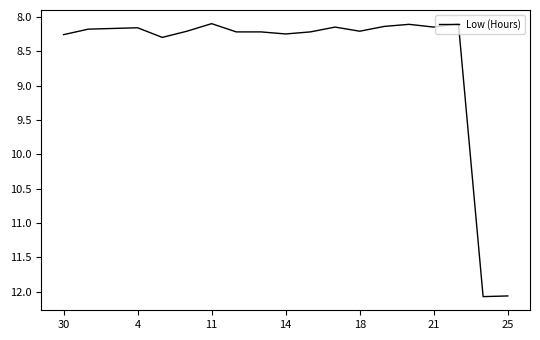

What is the smallest value displayed?

8.1